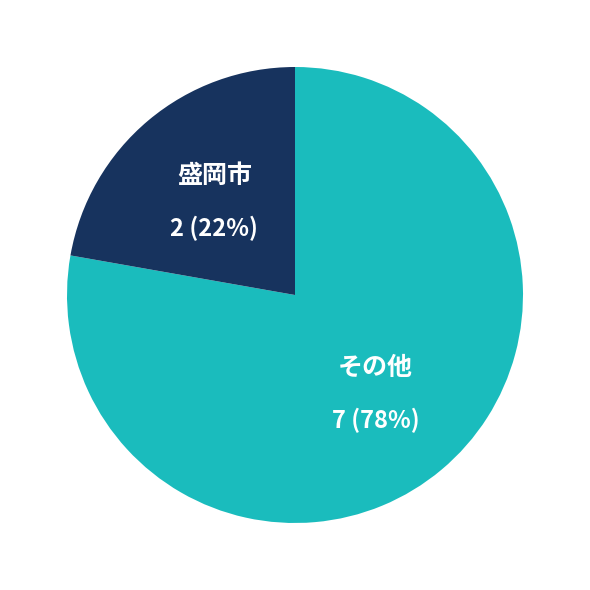

To the nearest percent, what portion does その他 represent?

78%